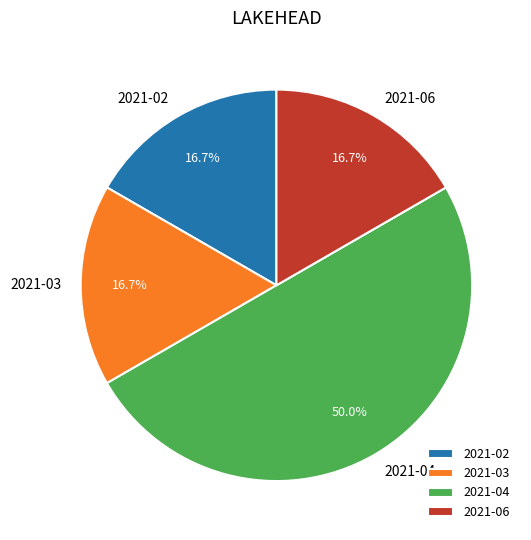

What is the largest slice in the pie chart?

2021-04